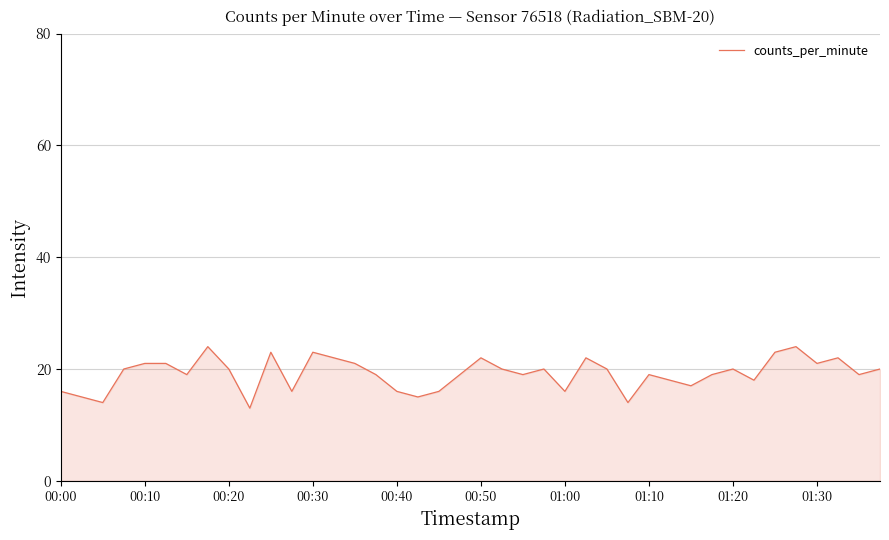

What is the minimum value shown in the chart?

13